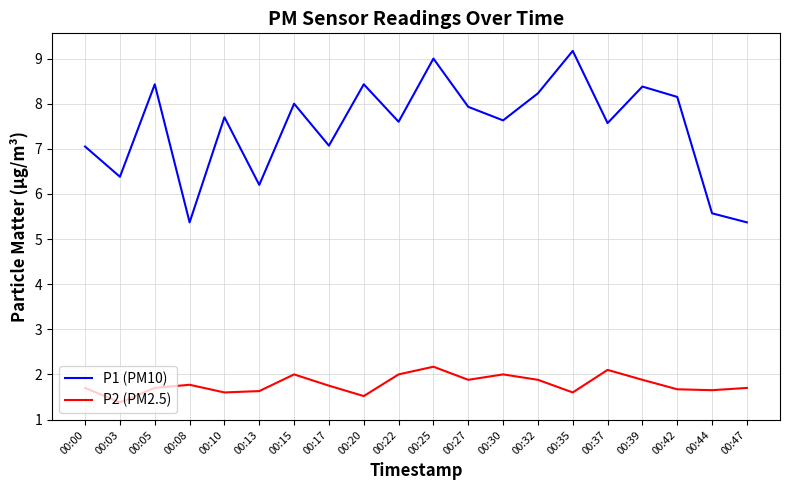

Which series has the widest spread of values?

P1 (PM10)